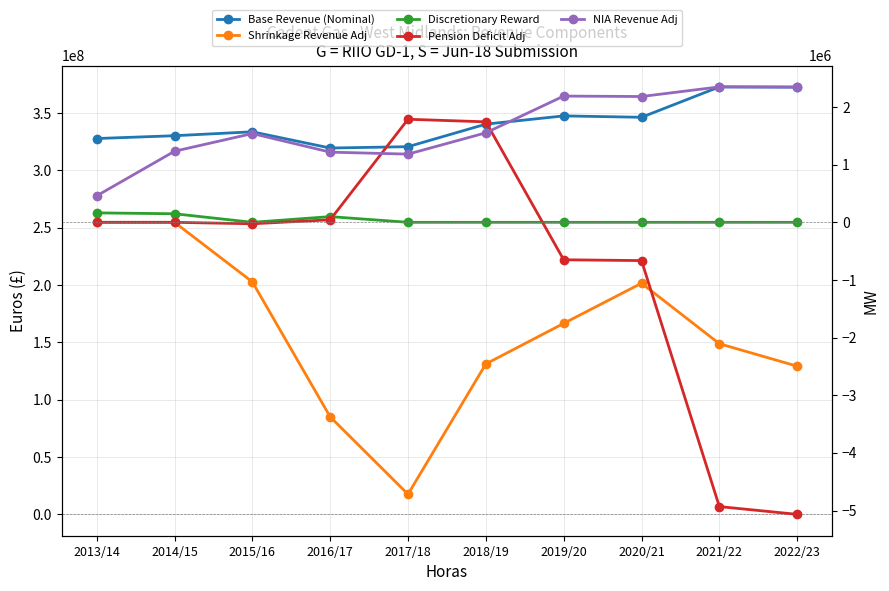

What is the maximum value shown in the chart?

372916364.3